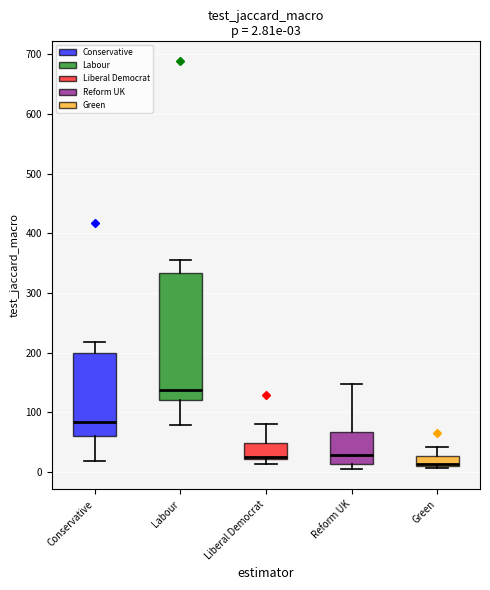

Comparing the boxes themselves (not the whiskers), which one is the tallest?

Labour